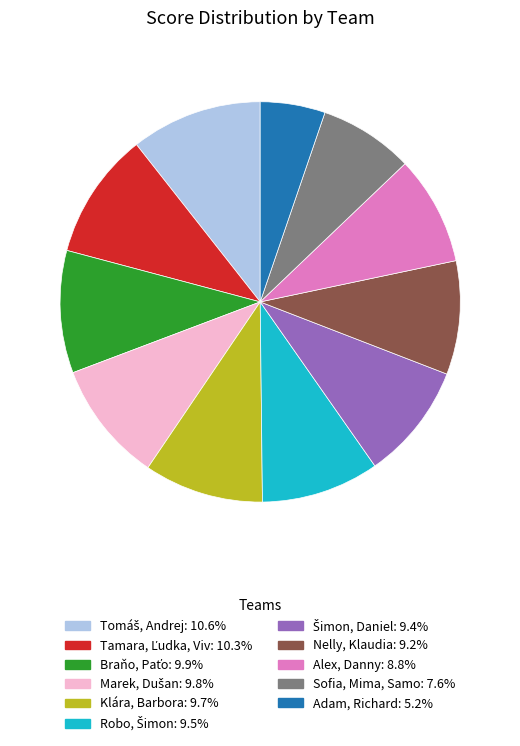

Is there a majority slice in this chart?

No